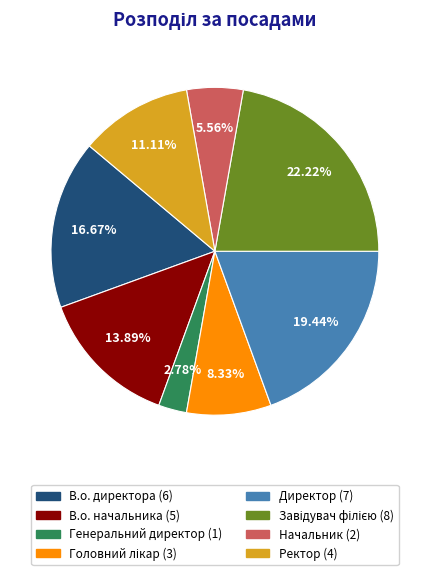

To the nearest percent, what is the difference between the largest and smallest slice percentages?

19%